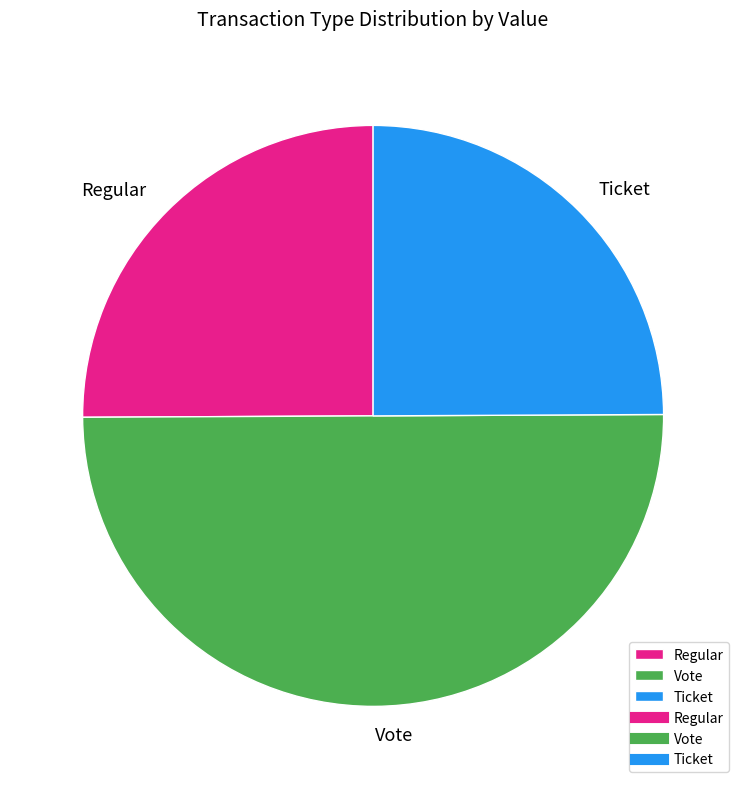

How many slices are in this pie chart?

3